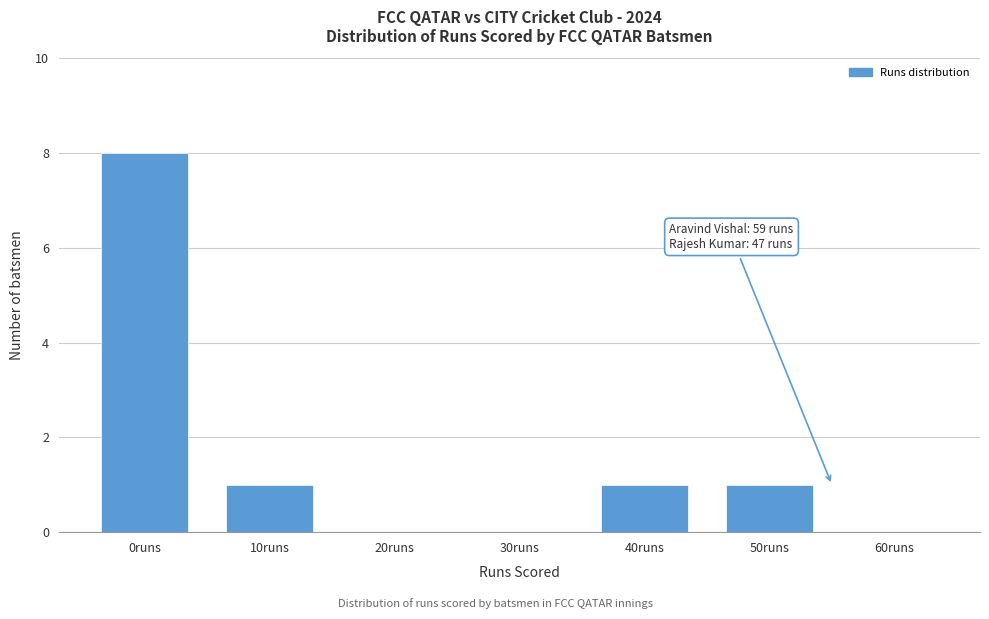

Reading left to right, transcribe all the data shown in this chart.

0runs=8	10runs=1	20runs=0	30runs=0	40runs=1	50runs=1	60runs=0